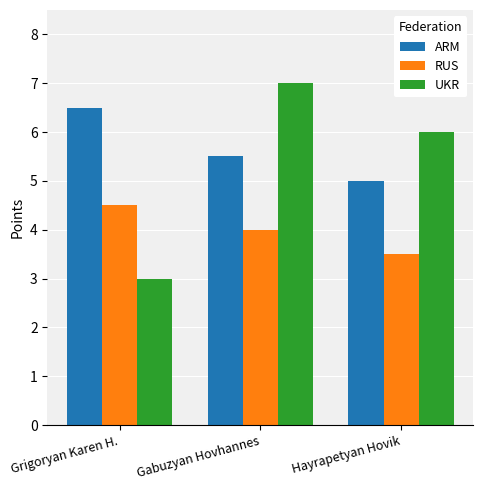

Reading left to right, what are all the values shown in this chart?

ARM: Grigoryan Karen H.=6.5	Gabuzyan Hovhannes=5.5	Hayrapetyan Hovik=5.0
RUS: Grigoryan Karen H.=4.5	Gabuzyan Hovhannes=4.0	Hayrapetyan Hovik=3.5
UKR: Grigoryan Karen H.=3.0	Gabuzyan Hovhannes=7.0	Hayrapetyan Hovik=6.0